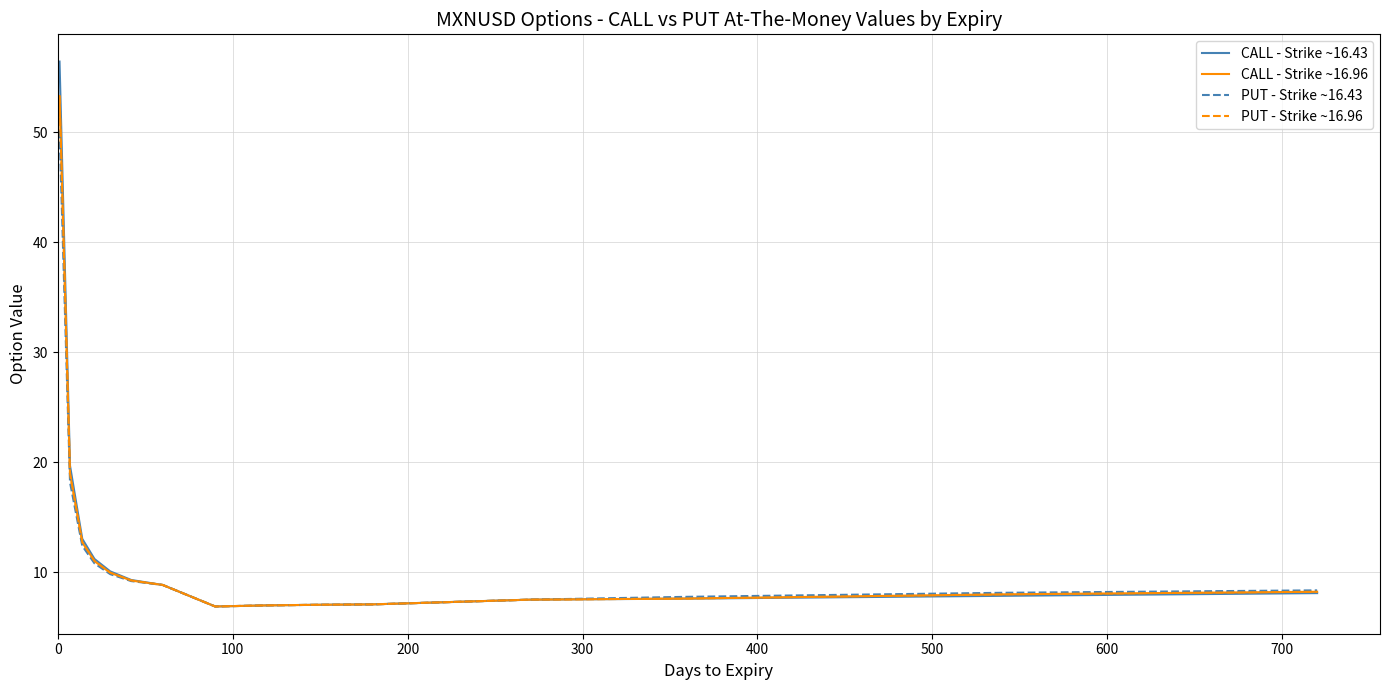

At how many categories does at least one series exceed 22?

1